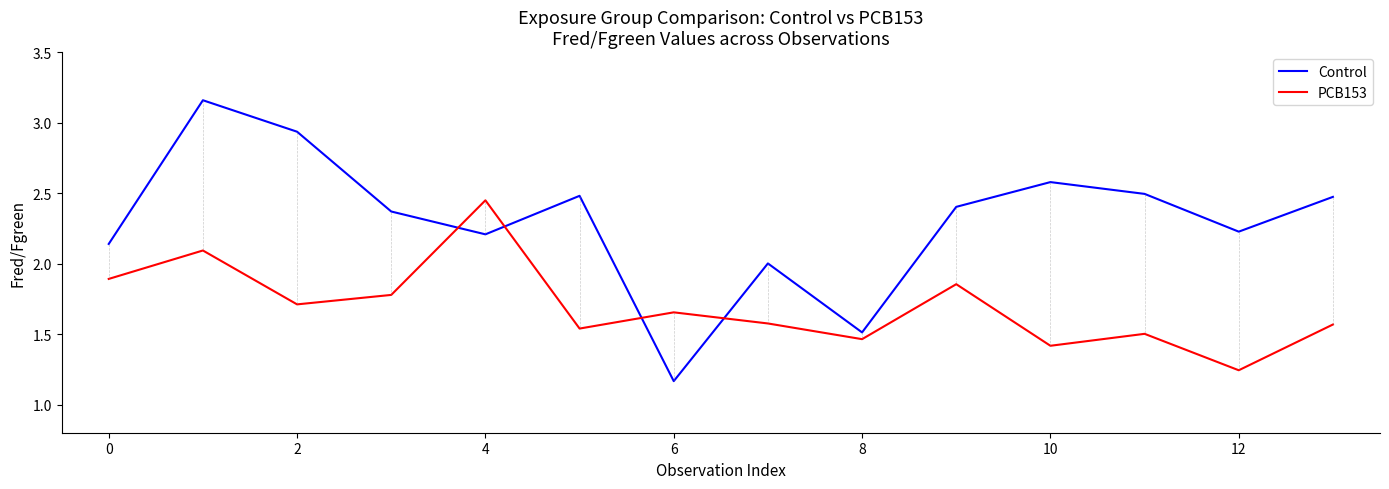

How many lines are shown in the chart?

2